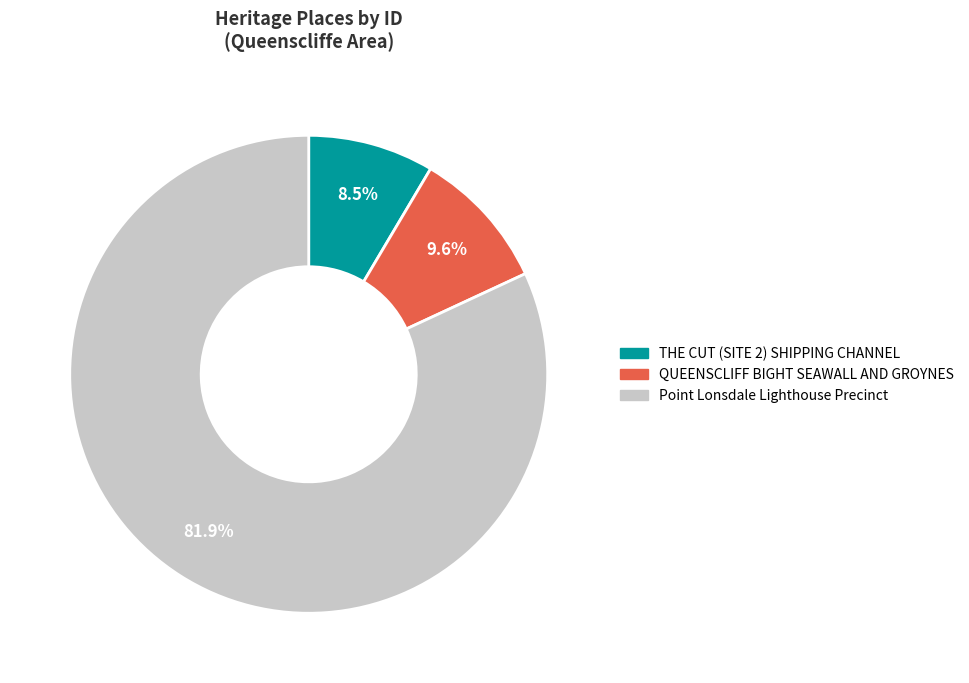

Does any single category account for the majority?

Yes